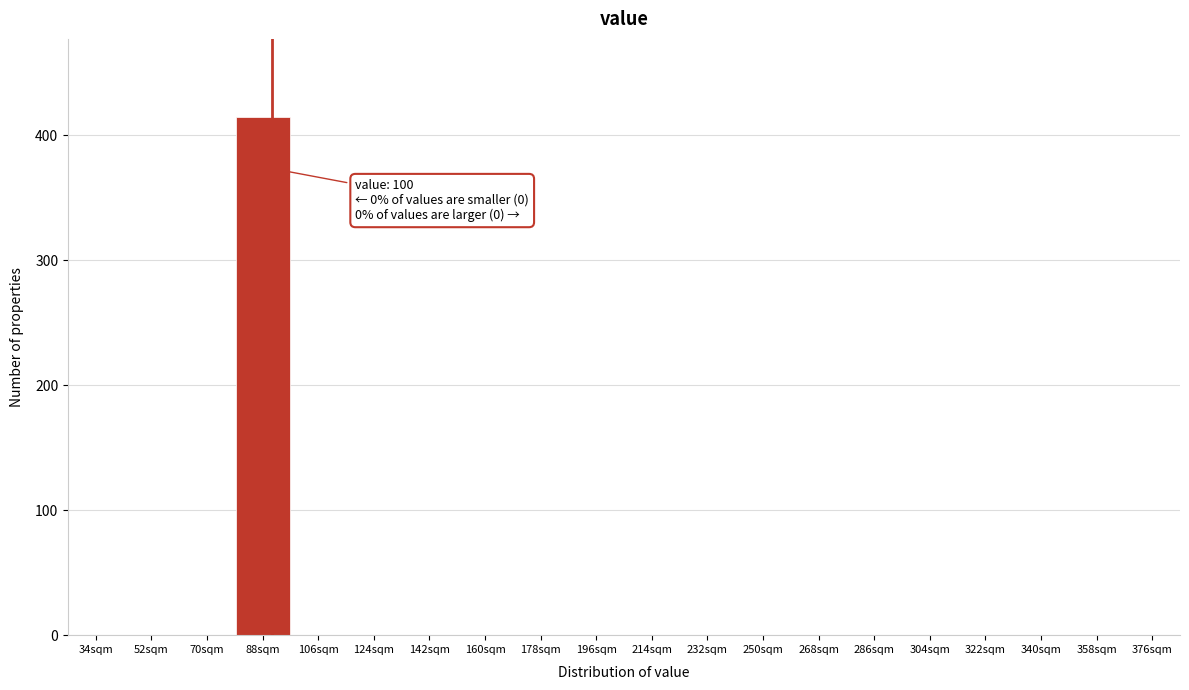

Reading left to right, extract all data points from this chart.

34sqm=0	52sqm=0	70sqm=0	88sqm=415	106sqm=0	124sqm=0	142sqm=0	160sqm=0	178sqm=0	196sqm=0	214sqm=0	232sqm=0	250sqm=0	268sqm=0	286sqm=0	304sqm=0	322sqm=0	340sqm=0	358sqm=0	376sqm=0